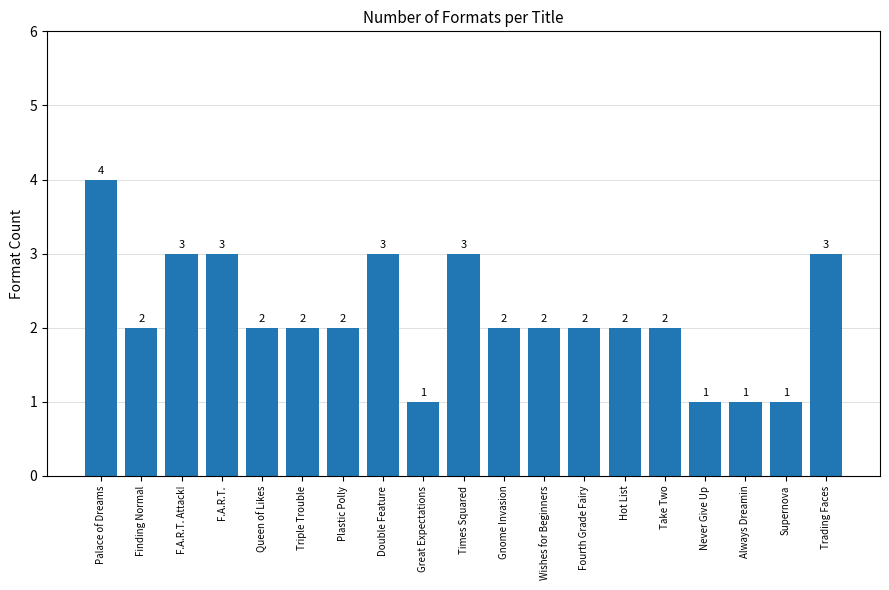

What value does the data have at Great Expectations?

1